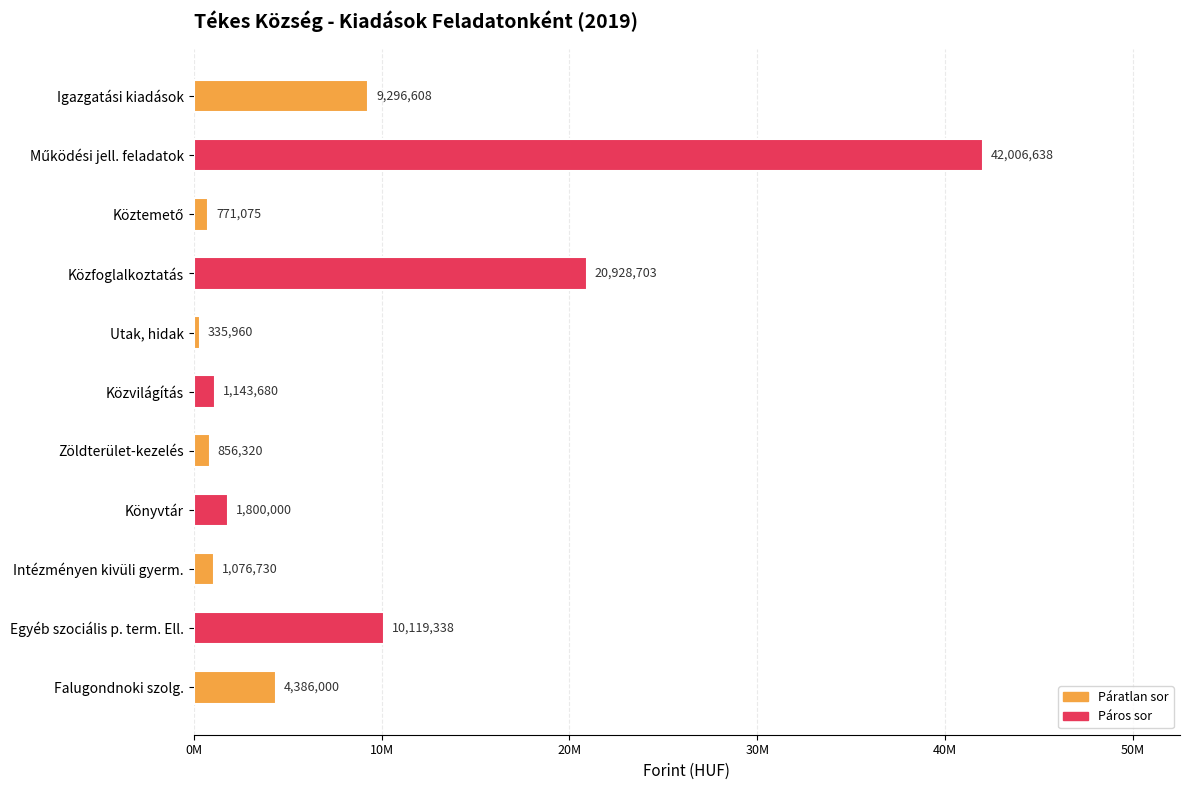

Are the bars horizontal?

Yes